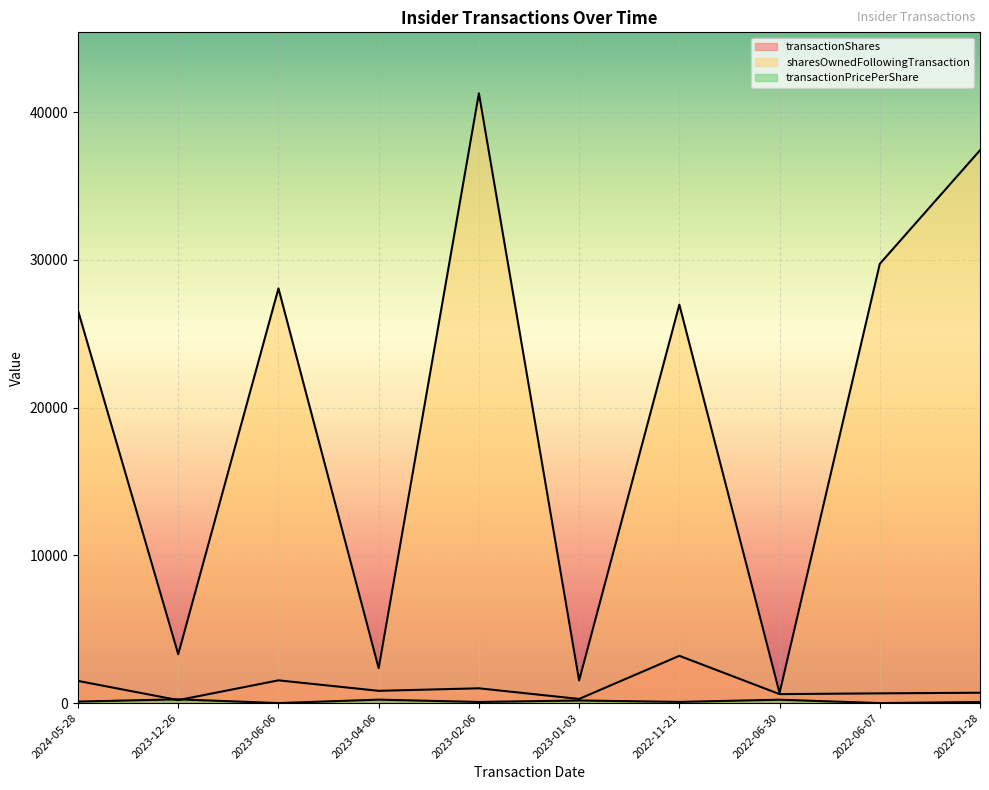

How many data points in sharesOwnedFollowingTransaction are less than 26971?

5